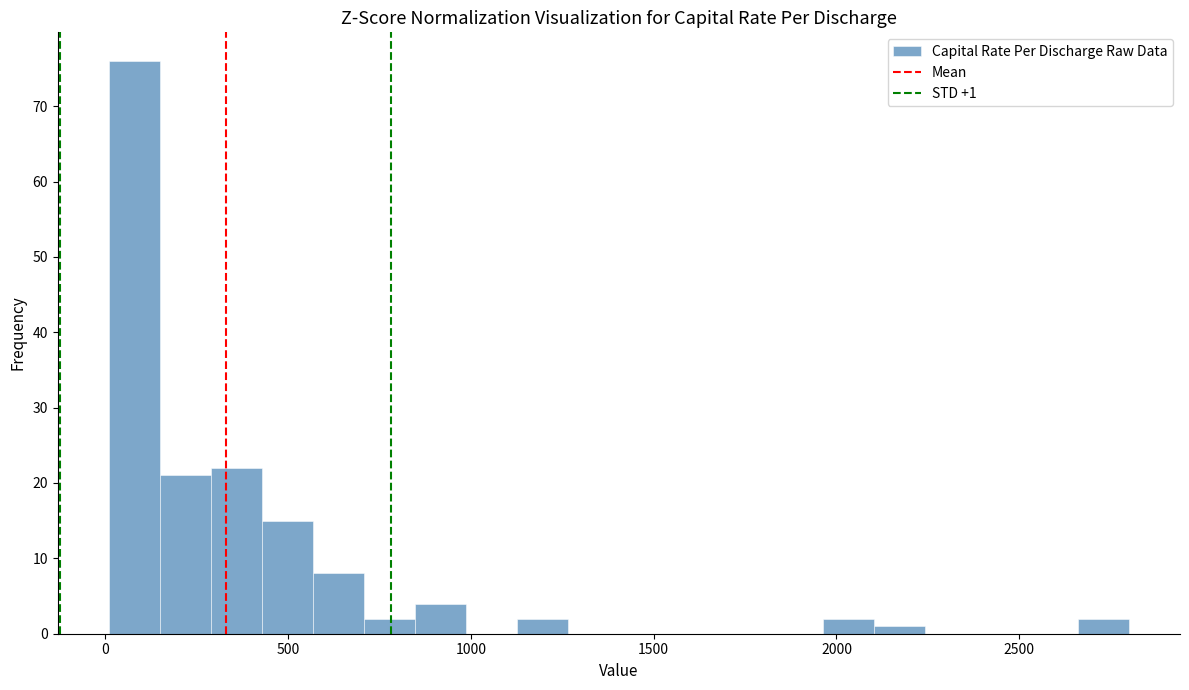

Around what value on the x-axis is the tallest bar? Give the approximate position of its centre, as read against the axis.

100